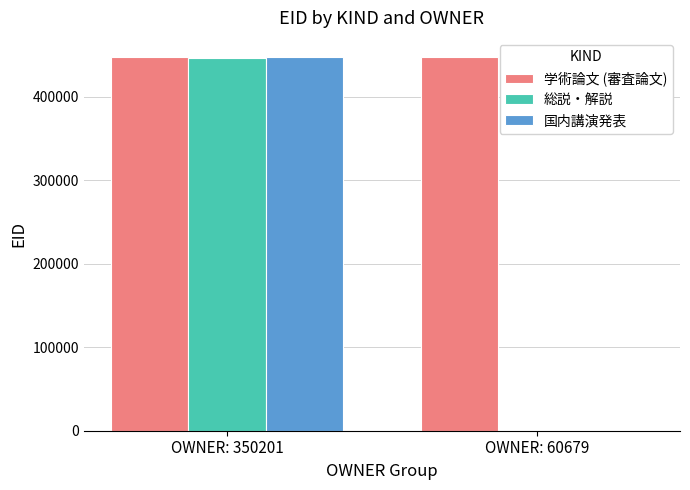

What is the sum of the 国内講演発表 values at OWNER: 60679 and OWNER: 350201?

447352